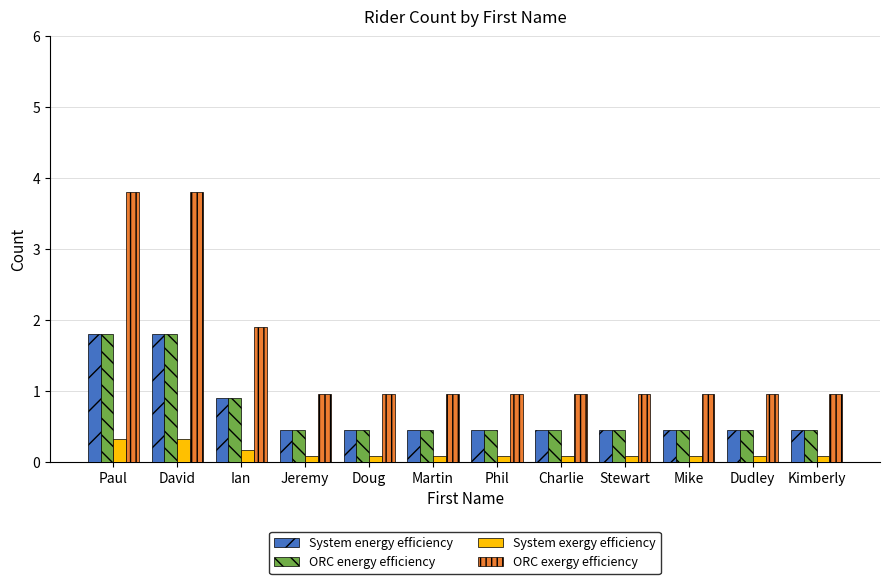

What is the maximum value shown in the chart?

3.8